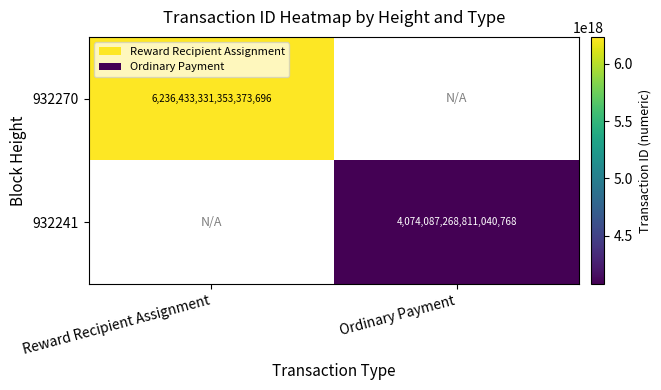

Is it true that 932270 equals 6236433331353373696 at Reward Recipient Assignment?

True